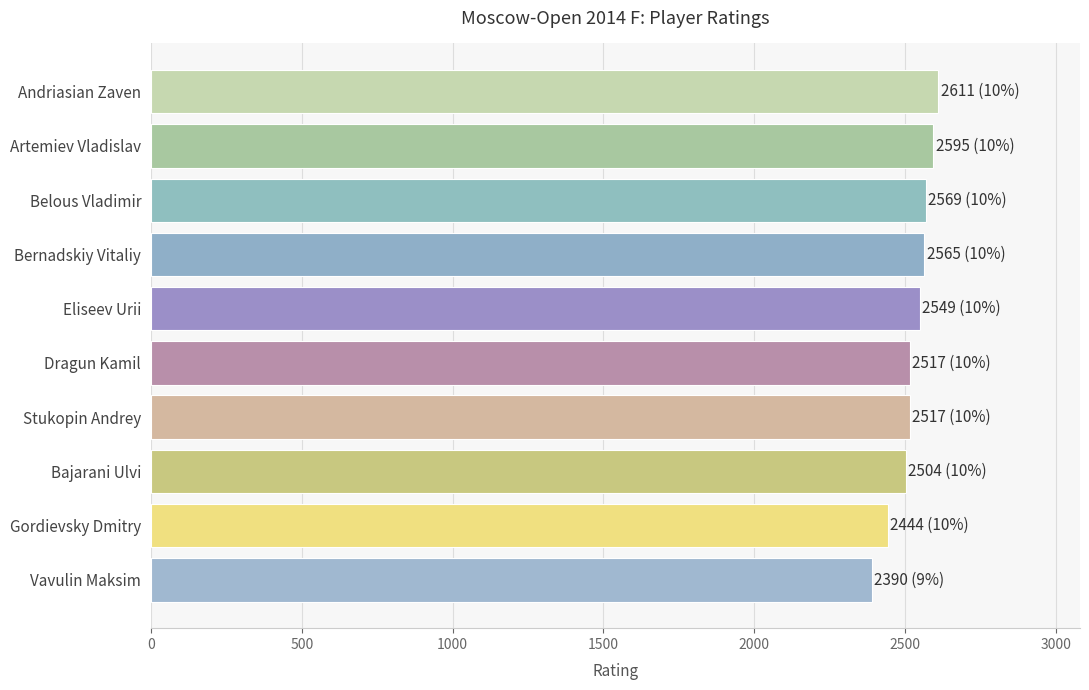

What is the ratio of the value at Belous Vladimir to the value at Bernadskiy Vitaliy?

1.0